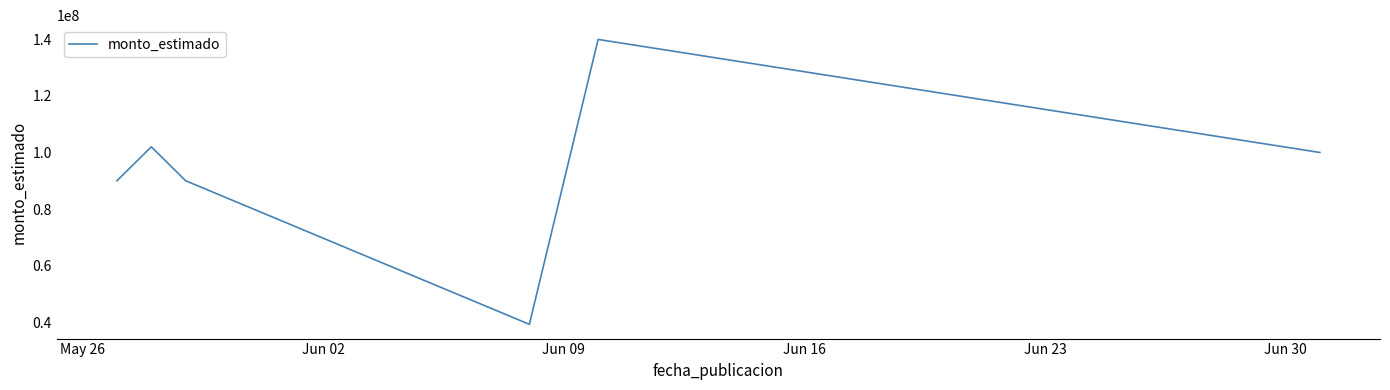

What is the average value?

93533333